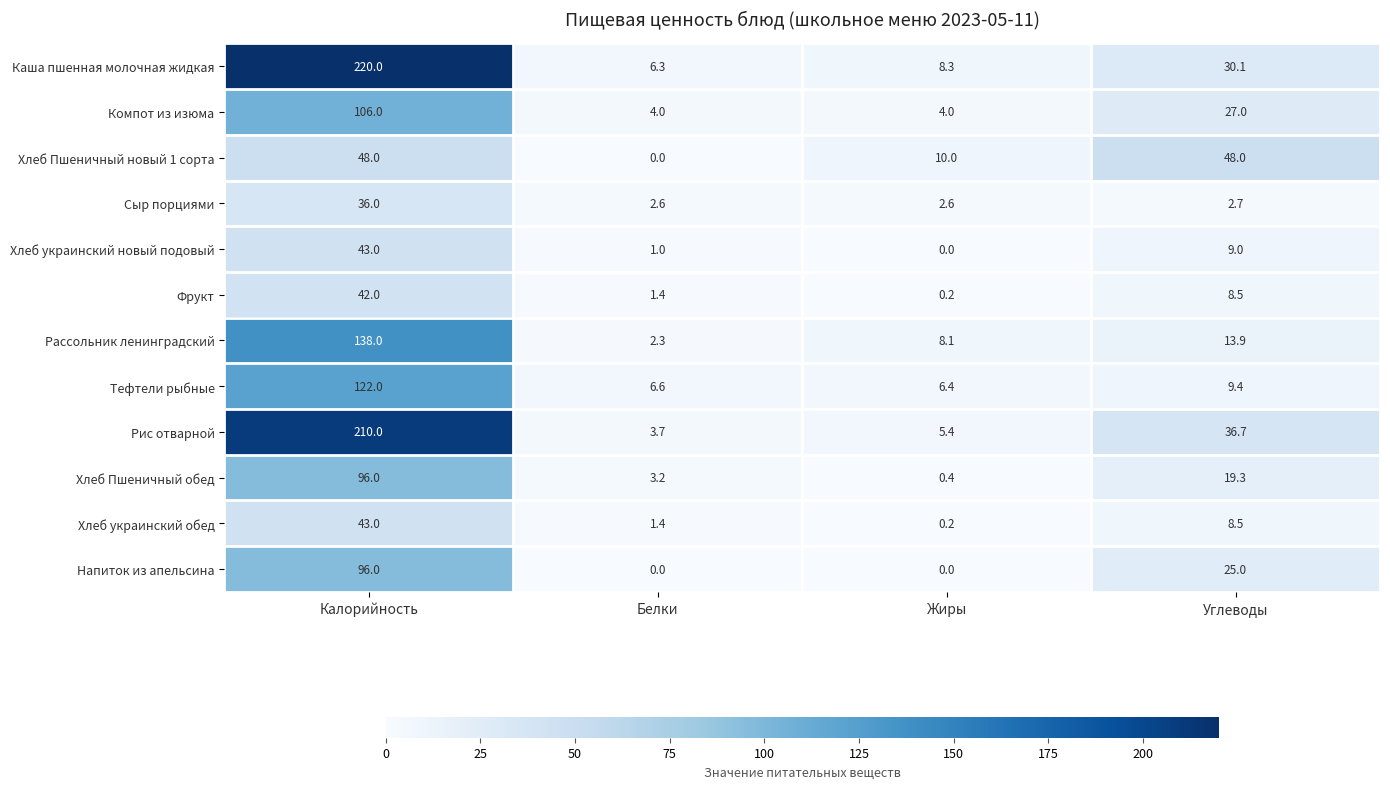

What is the difference between the Фрукт values at Жиры and Калорийность?

41.8